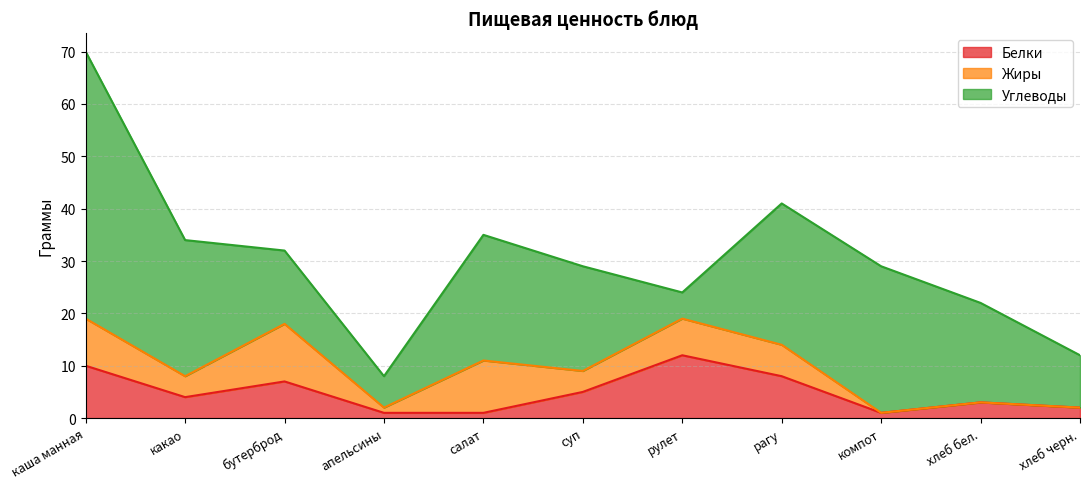

Which series has the largest range (max minus min)?

Углеводы